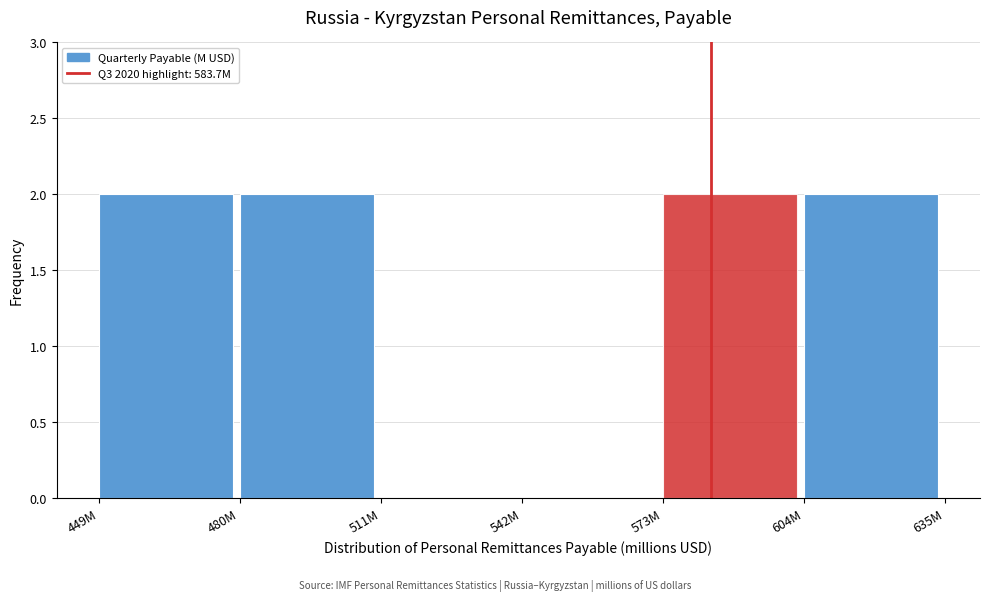

Reading right to left, what are all the values shown in this chart?

604M=2	573M=2	542M=0	511M=0	480M=2	449M=2